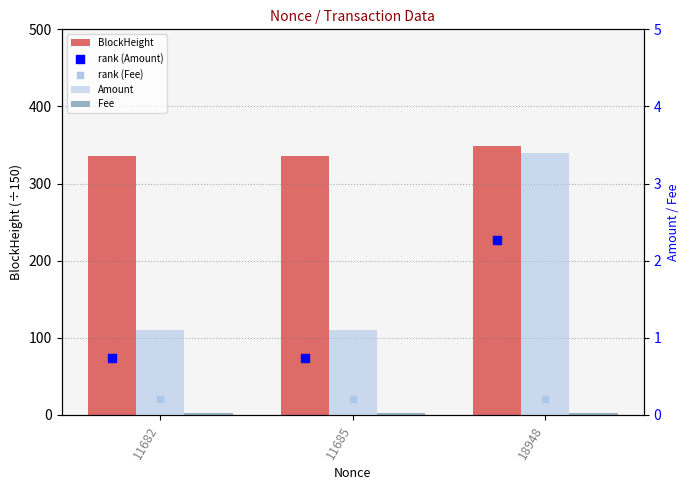

What is the total value across all series at 11685?

338.3